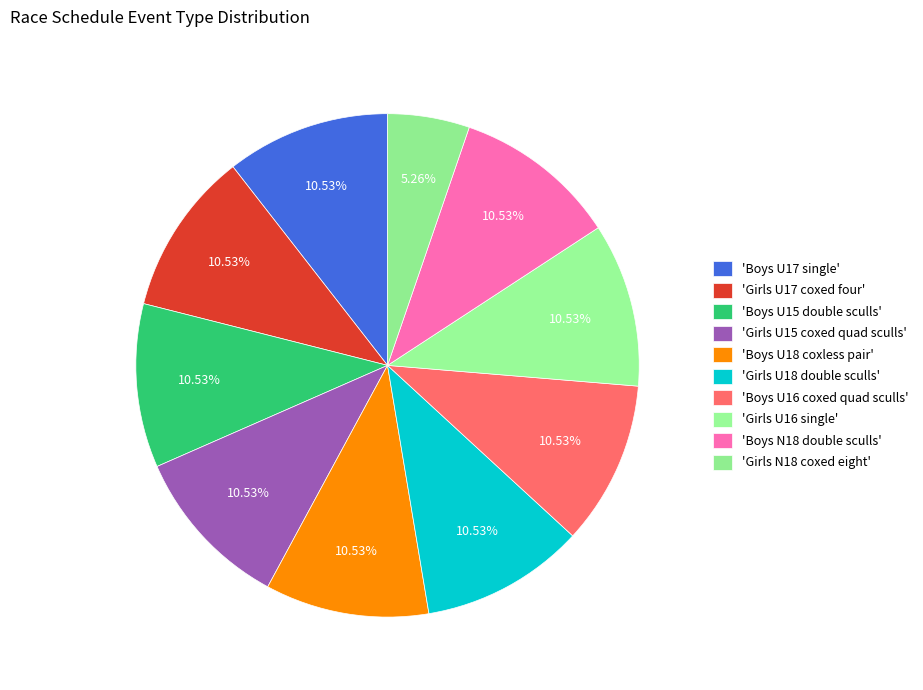

Count the number of slices in the pie.

10